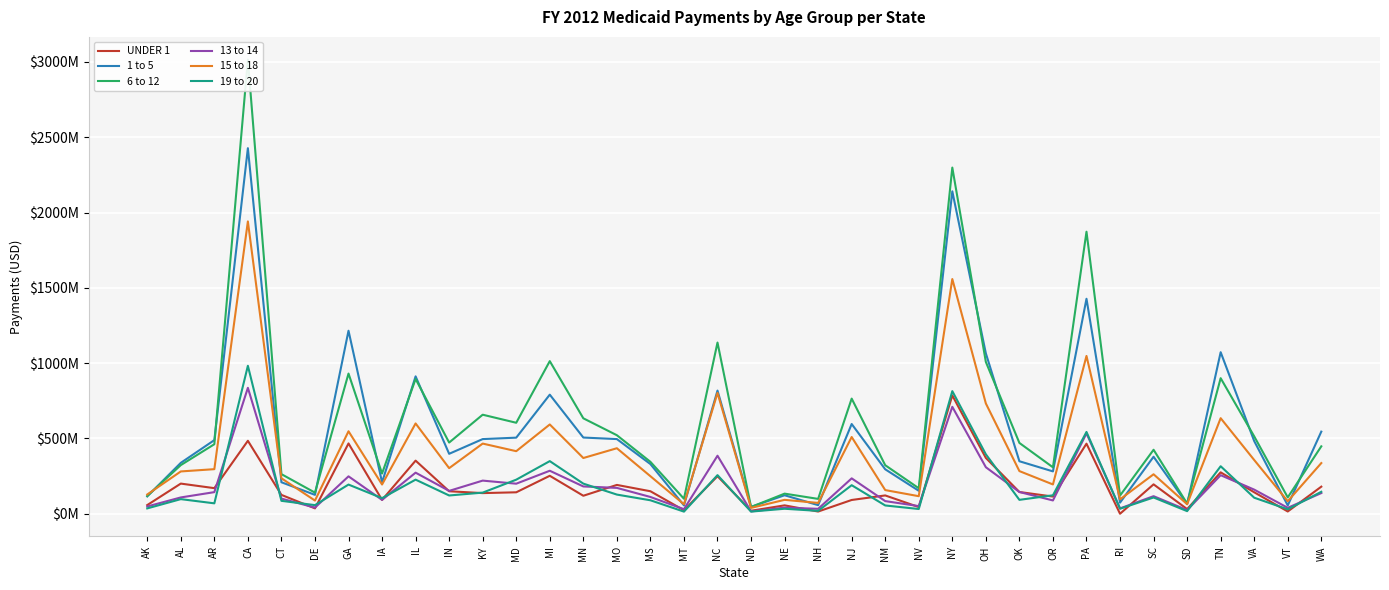

What is the label of the 4th point from the right?

TN